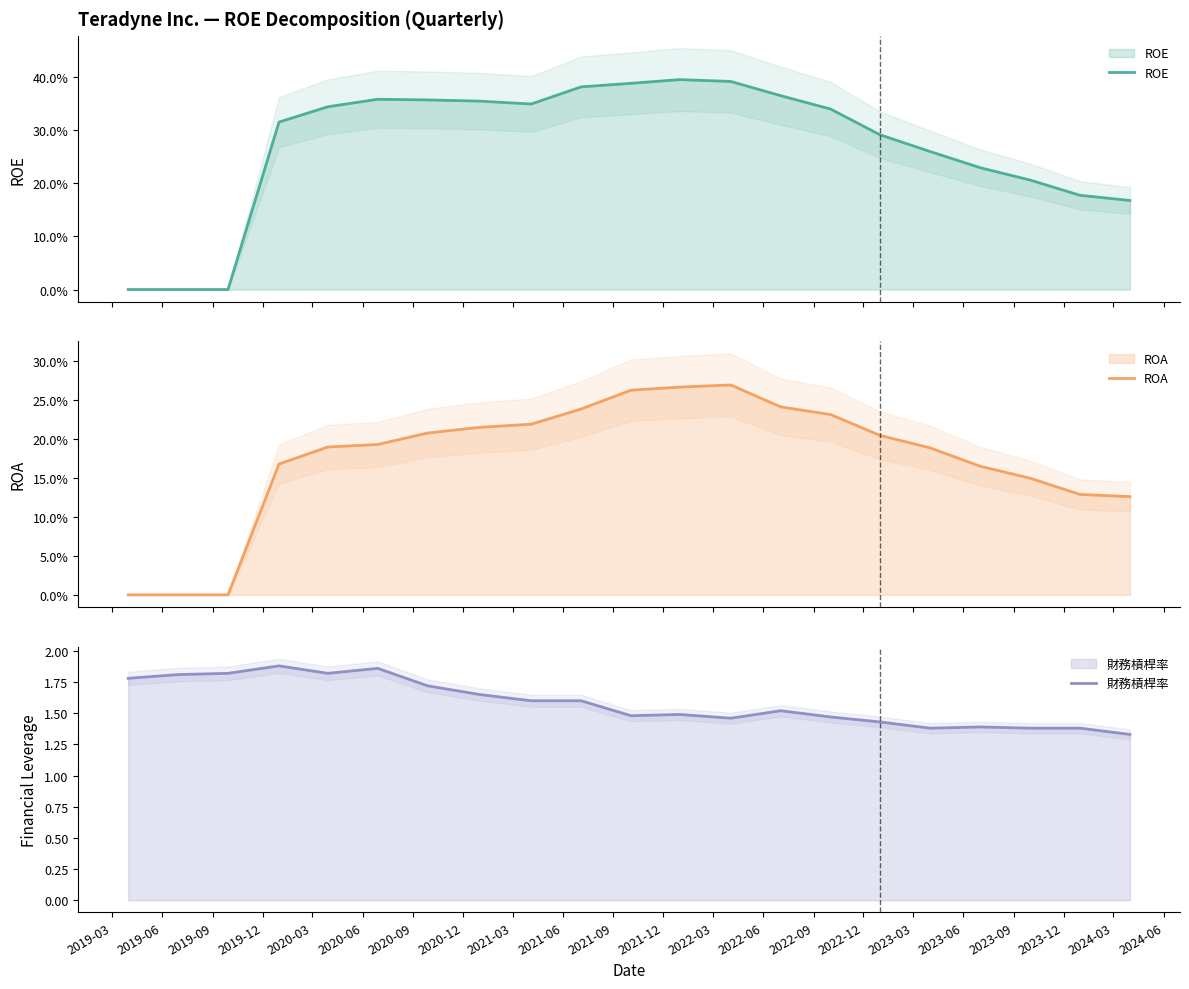

Where is ROA nearest to the value 0?

2019-03